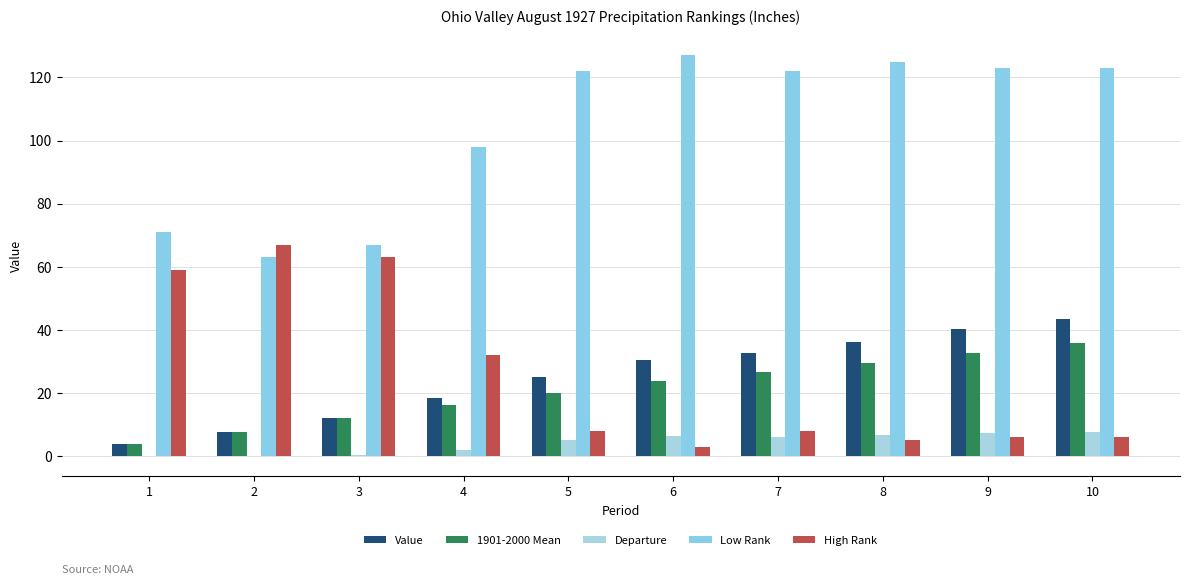

Which category has the highest value across all series?

6